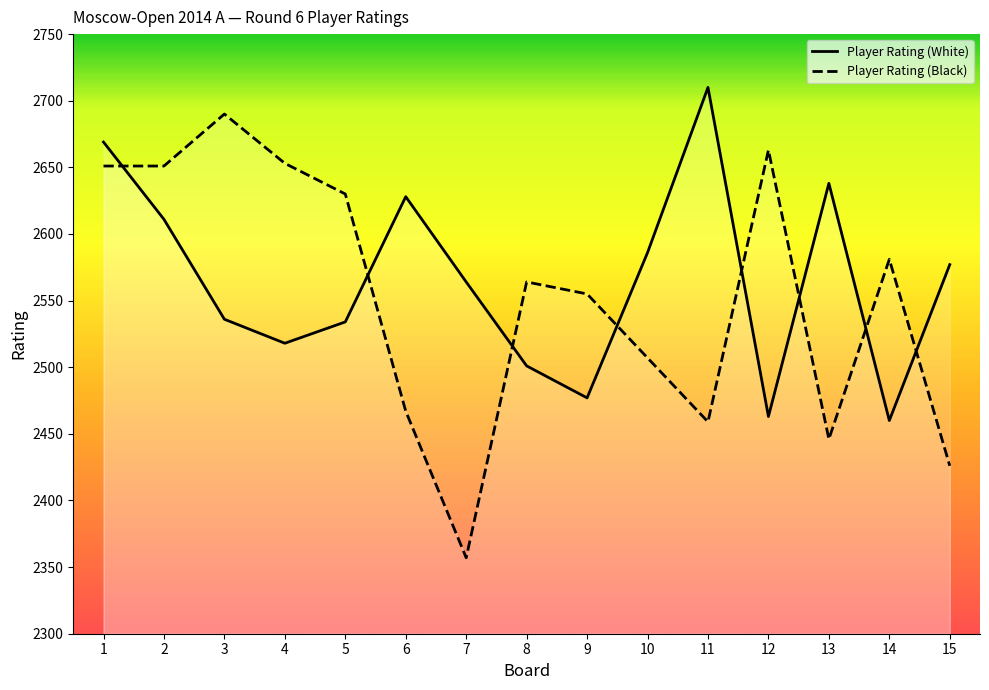

The value of Player Rating (Black) at 3 is 2690. True or false?

True